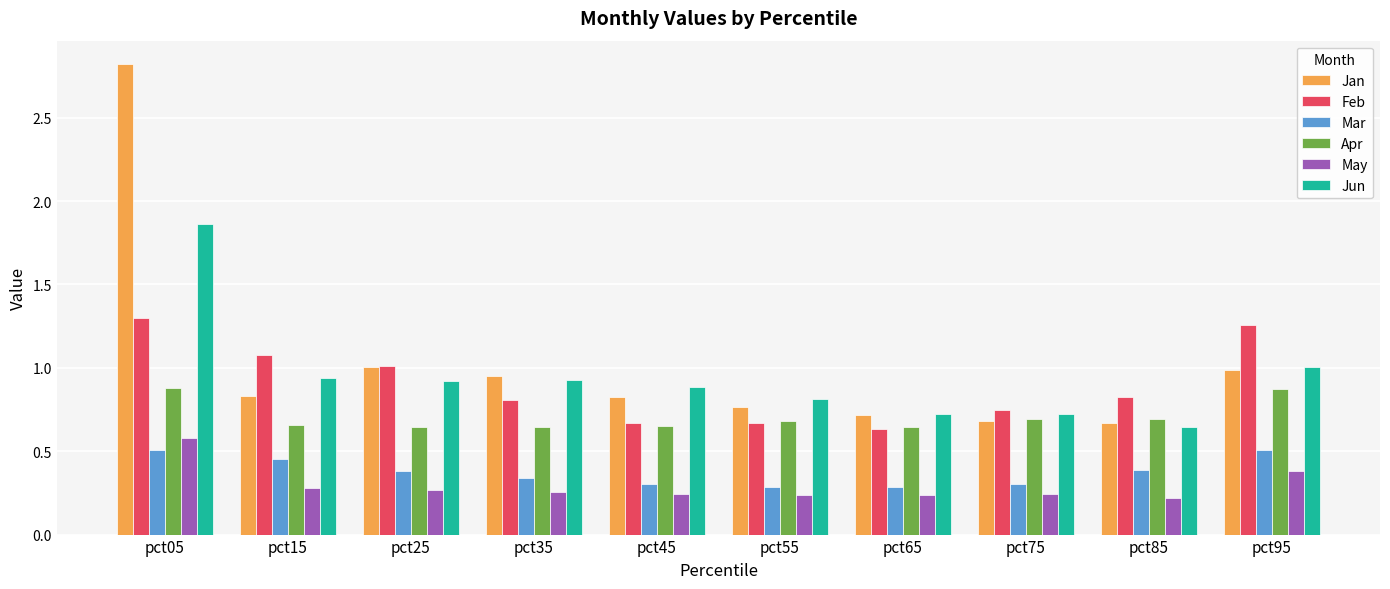

What is the sum of all Jun values?

9.4